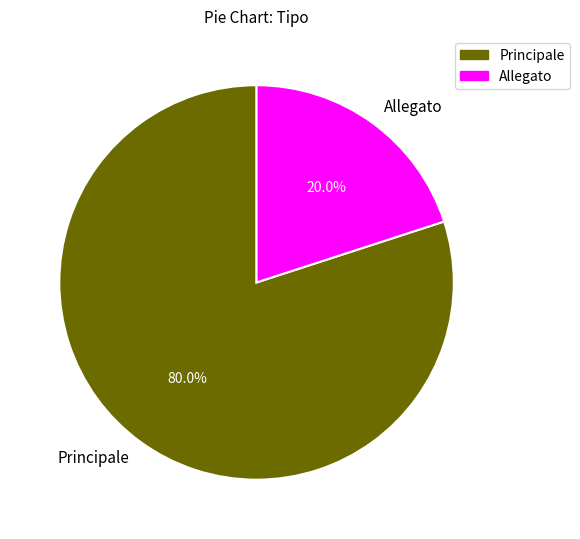

To the nearest percent, what is the difference between the Principale and Allegato slice percentages?

60%